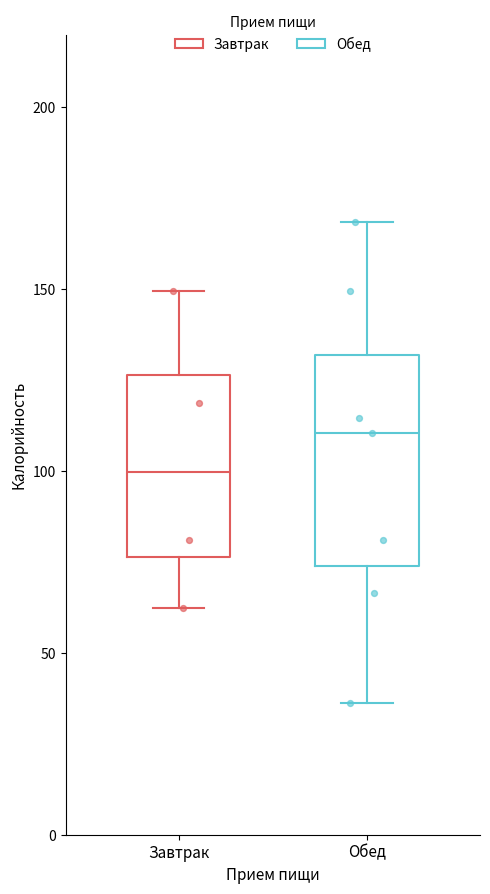

Reading left to right, transcribe this box plot: for each box, give where its median line is, the range the box spans, and where its two whiskers end, as read against the y-axis. The values are not printed on the chart, so give them approximately, as read against the axis.

Завтрак: median 100, box 75 to 125, whiskers 60 to 150
Обед: median 110, box 75 to 130, whiskers 35 to 170